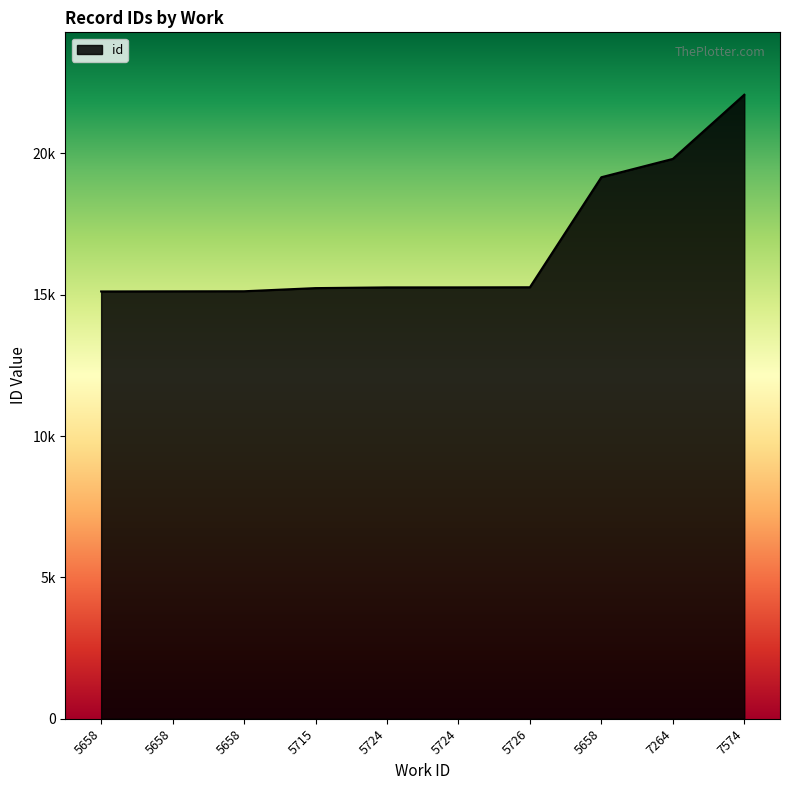

Does the chart have visible grid lines?

No